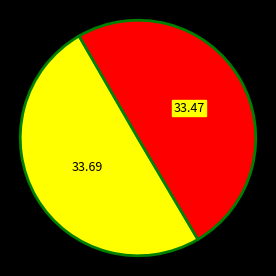

How many segments does this pie chart have?

2